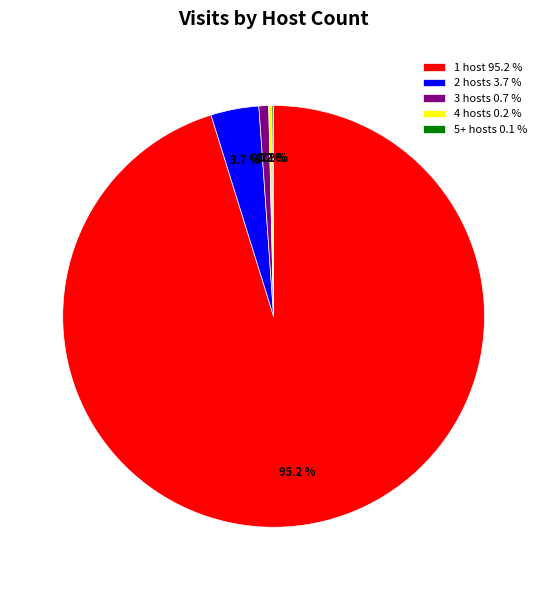

Which slice is the largest?

1 host 95.2 %